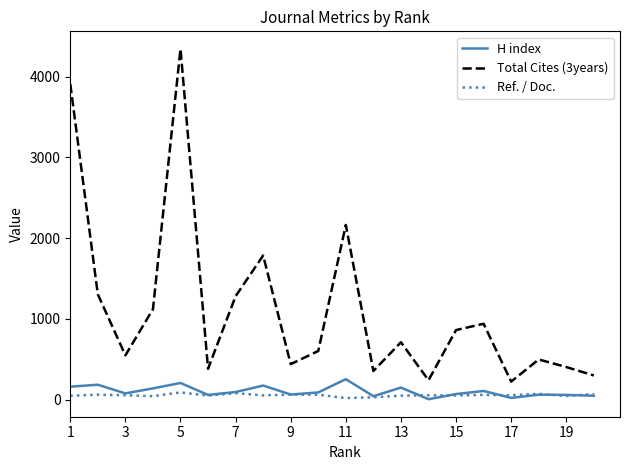

What are all the series names shown in the legend?

H index, Total Cites (3years), Ref. / Doc.